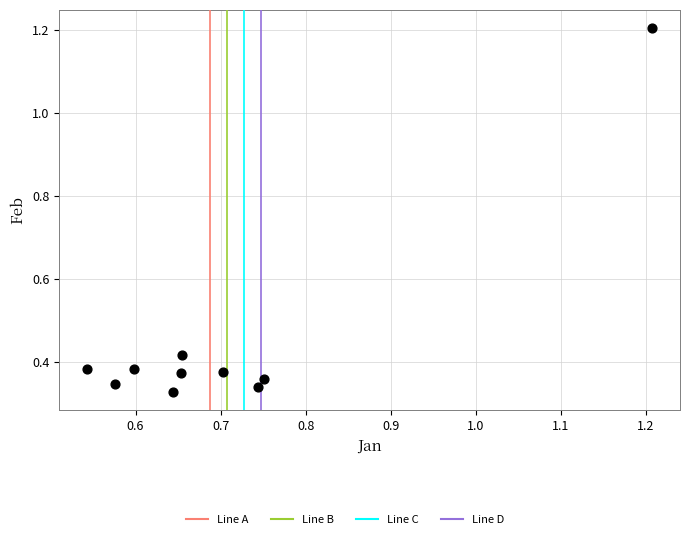

What is the average X value?

0.7